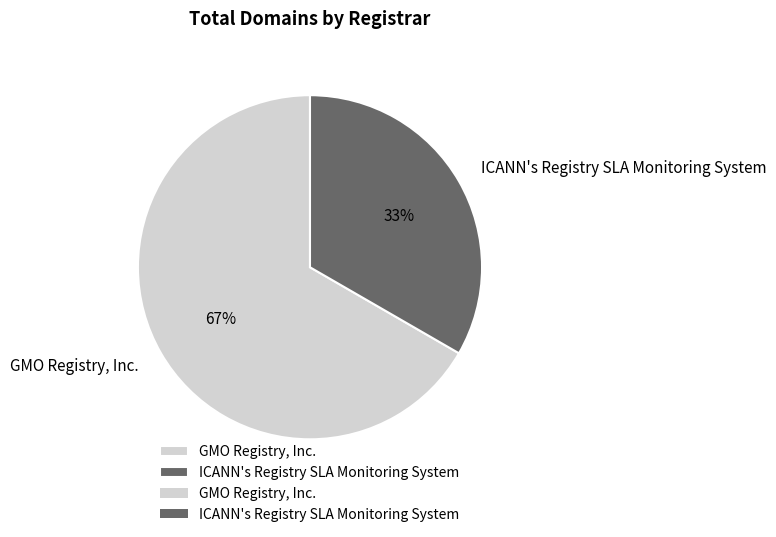

What is the ratio of the value at ICANN's Registry SLA Monitoring System to the value at GMO Registry, Inc.?

0.5